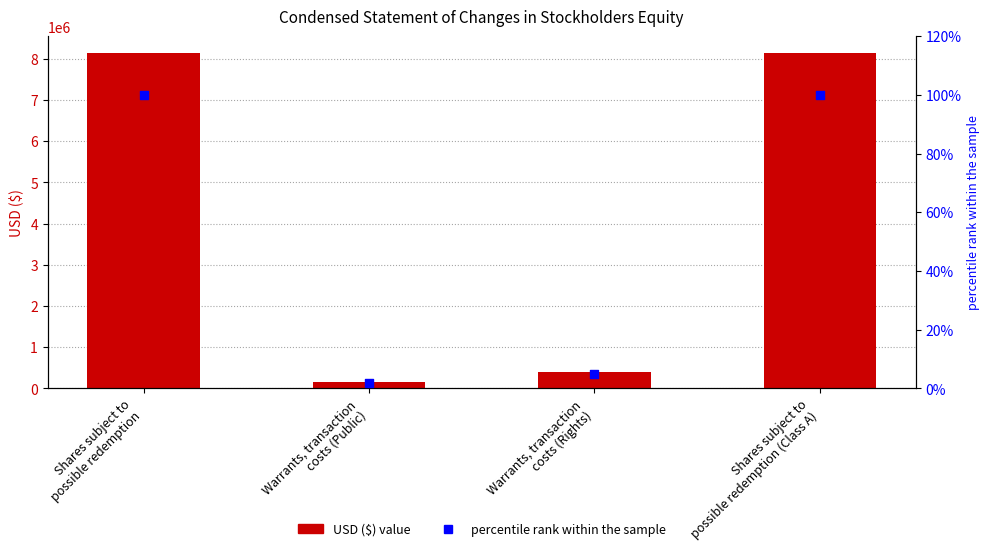

Which series has the largest total across all categories?

Jun. 30, 2022 USD ($)